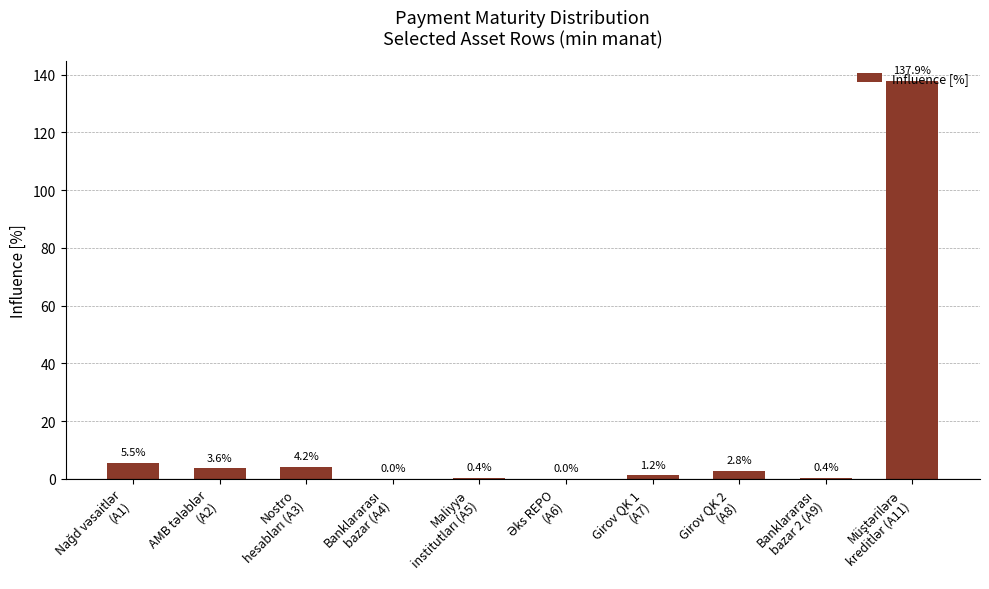

What is the greatest value displayed?

137.9